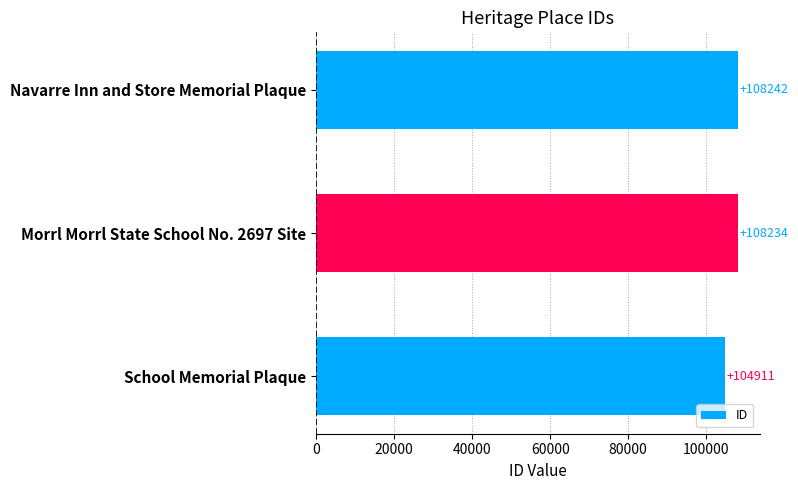

Rank the categories by value from lowest to highest.

School Memorial Plaque, Morrl Morrl State School No. 2697 Site, Navarre Inn and Store Memorial Plaque